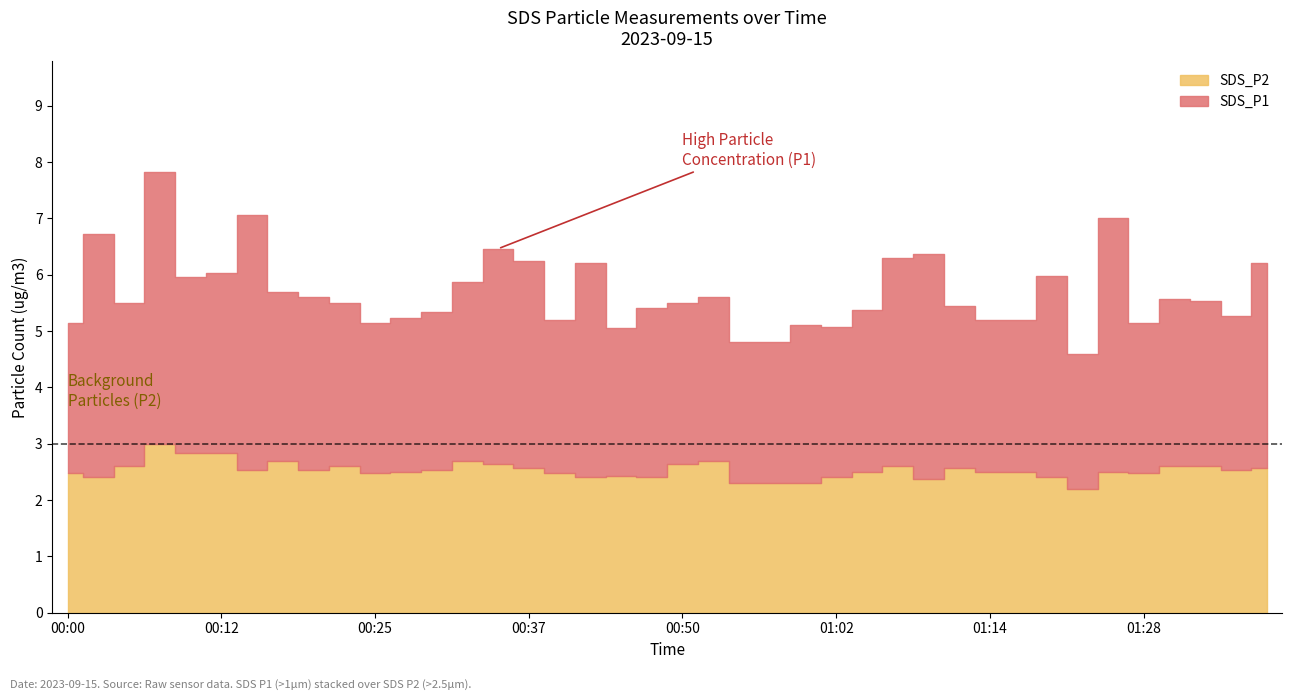

At which label is SDS_P2 closest to 2?

01:22